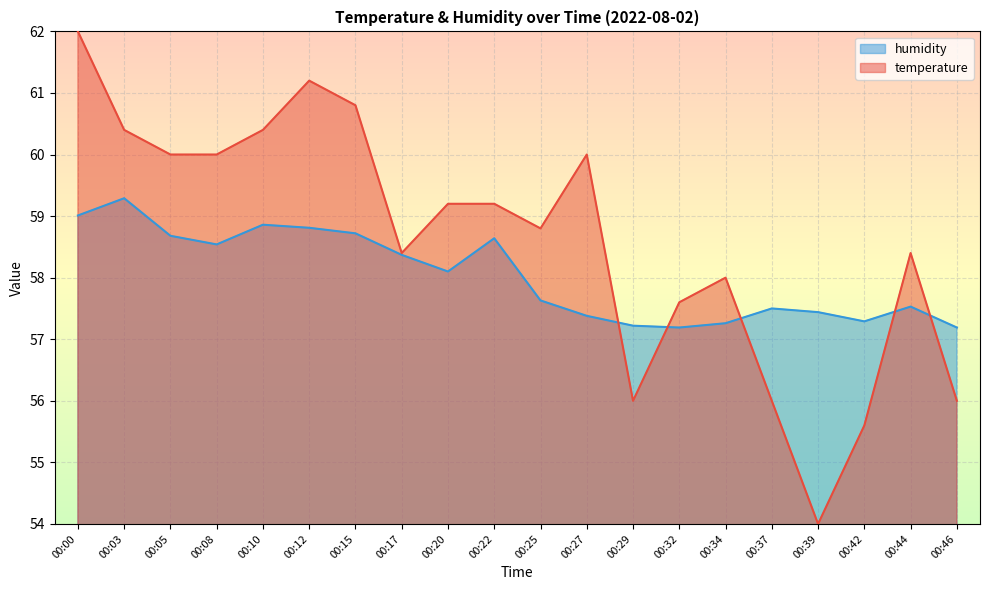

Reading left to right, extract all data points from this chart.

temperature: 62.0	60.4	60.0	60.0	60.4	61.2	60.8	58.4	59.2	59.2	58.8	60.0	56.0	57.6	58.0	56.0	54.0	55.6	58.4	56.0
humidity: 59.0	59.3	58.7	58.5	58.9	58.8	58.7	58.4	58.1	58.6	57.6	57.4	57.2	57.2	57.3	57.5	57.4	57.3	57.5	57.2